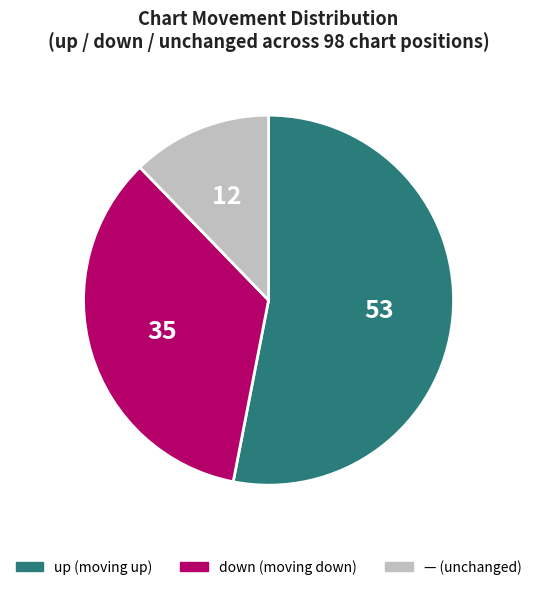

Does any single category account for the majority?

Yes